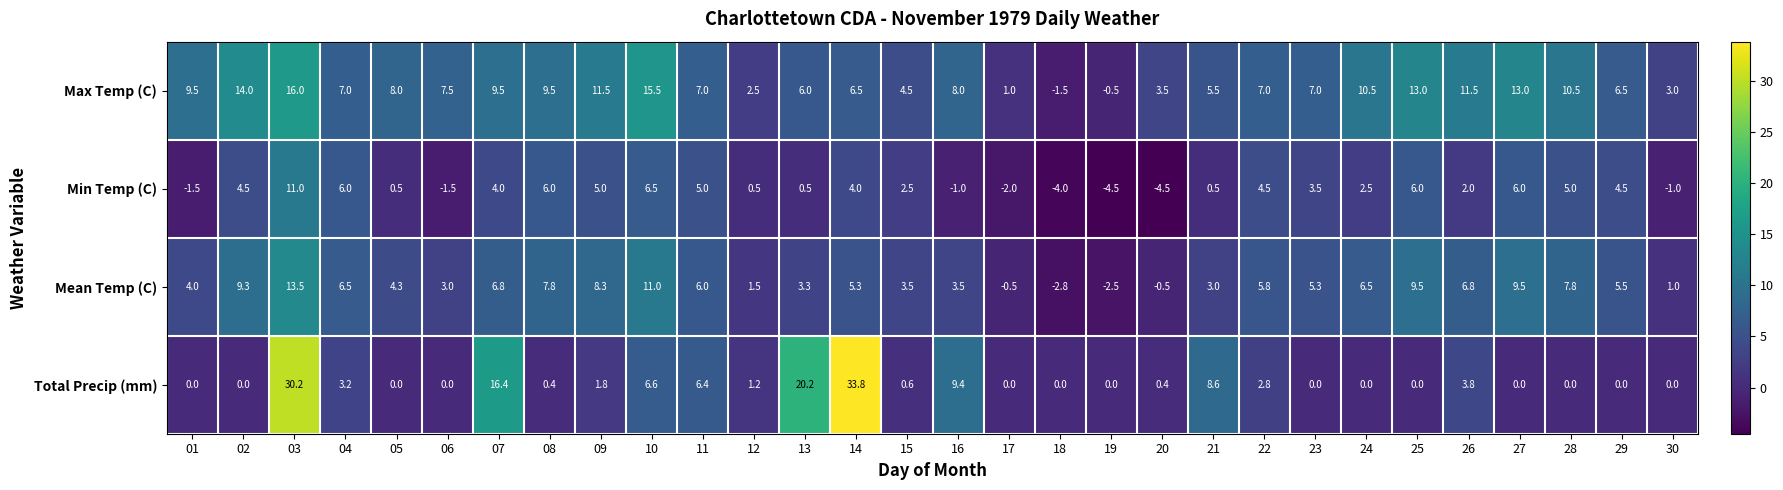

Rank the series by their maximum value, from highest to lowest.

Total Precip (mm), Max Temp (C), Mean Temp (C), Min Temp (C)